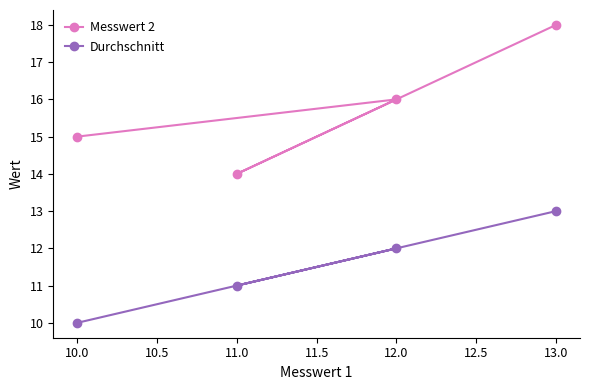

What is the difference between the maximum and minimum values in the Durchschnitt series?

3